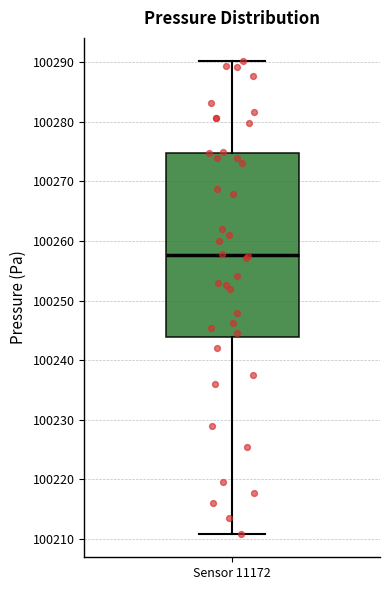

Transcribe this box plot: give where the median line is, the range the box spans, and where the two whiskers end, as read against the y-axis. The values are not printed on the chart, so give them approximately, as read against the axis.

median 100258, box 100244 to 100275, whiskers 100211 to 100290